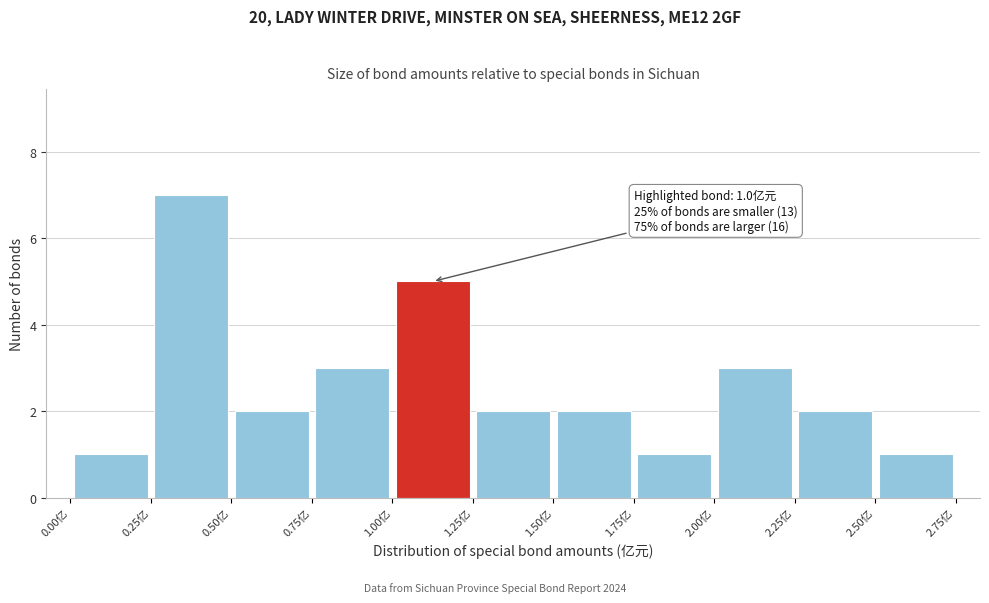

Which range on the x-axis has the tallest bar?

0.25 to 0.50